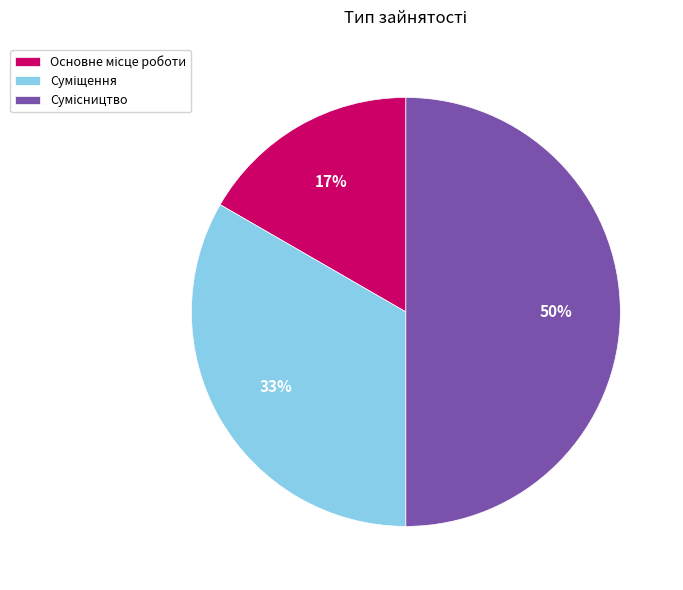

To the nearest percent, what is the average slice percentage?

33%